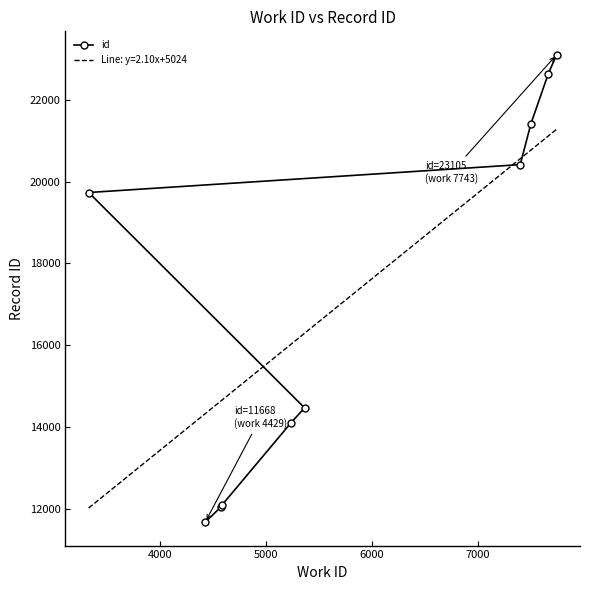

What is the lowest value of the id series?

11668